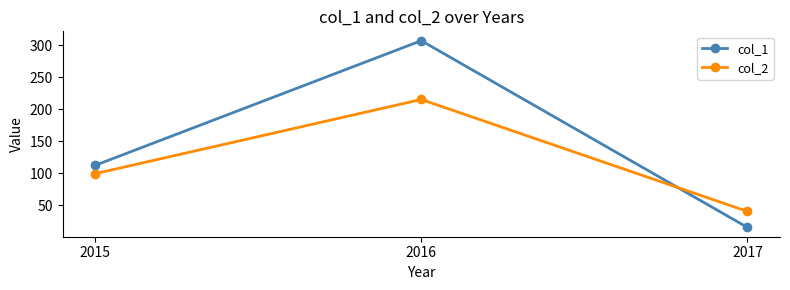

Reading right to left, transcribe all the data shown in this chart.

col_1: 15	307	112
col_2: 40	215	99